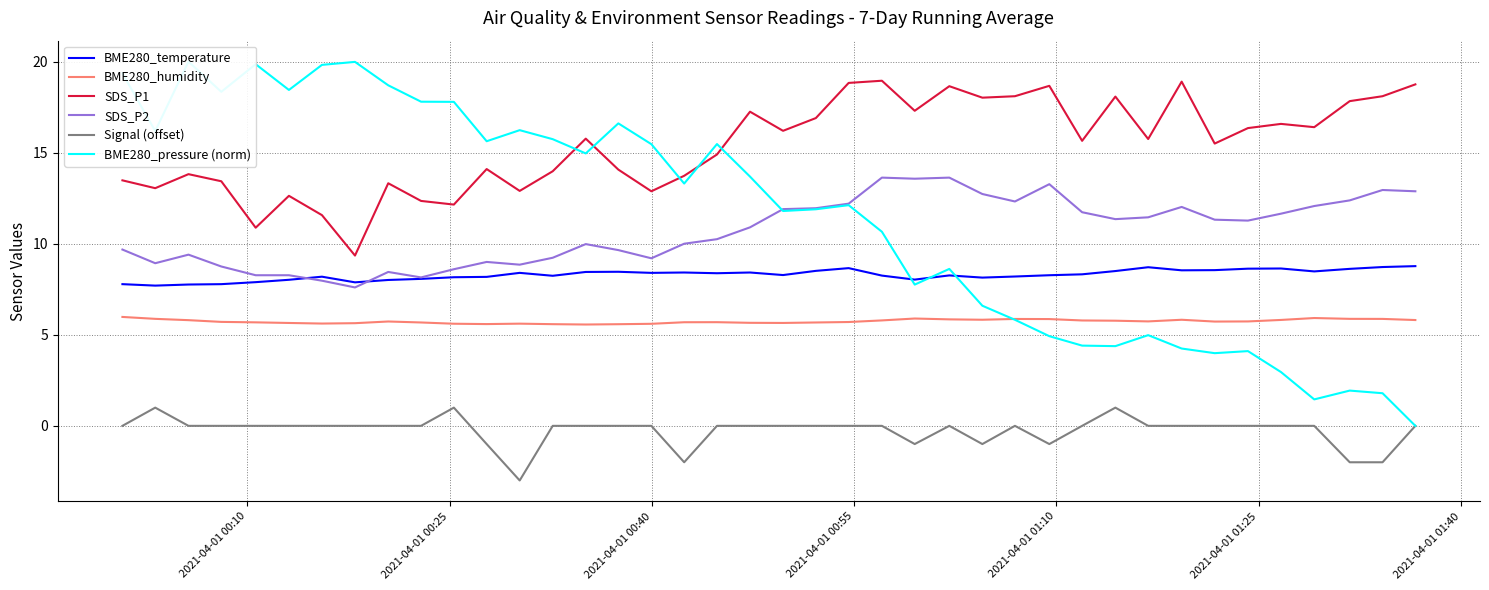

True or false: SDS_P1 and Signal (offset) cross at least once.

False